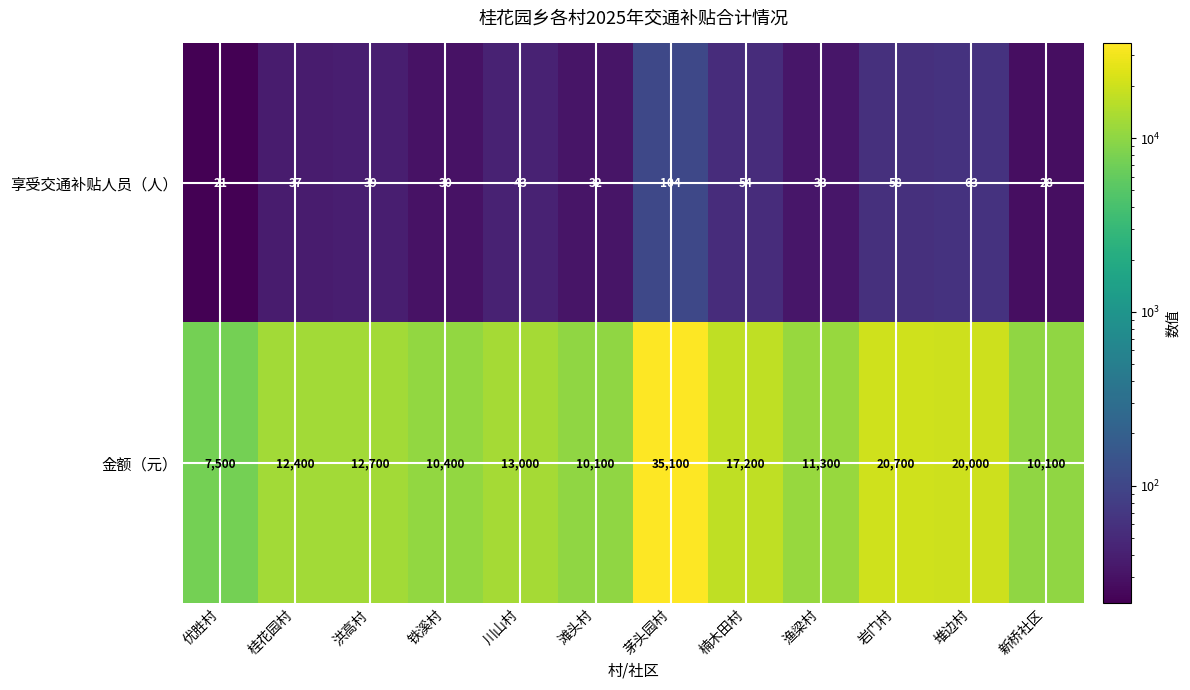

Is it true that 享受交通补贴人员（人） equals 39 at 洪高村?

True